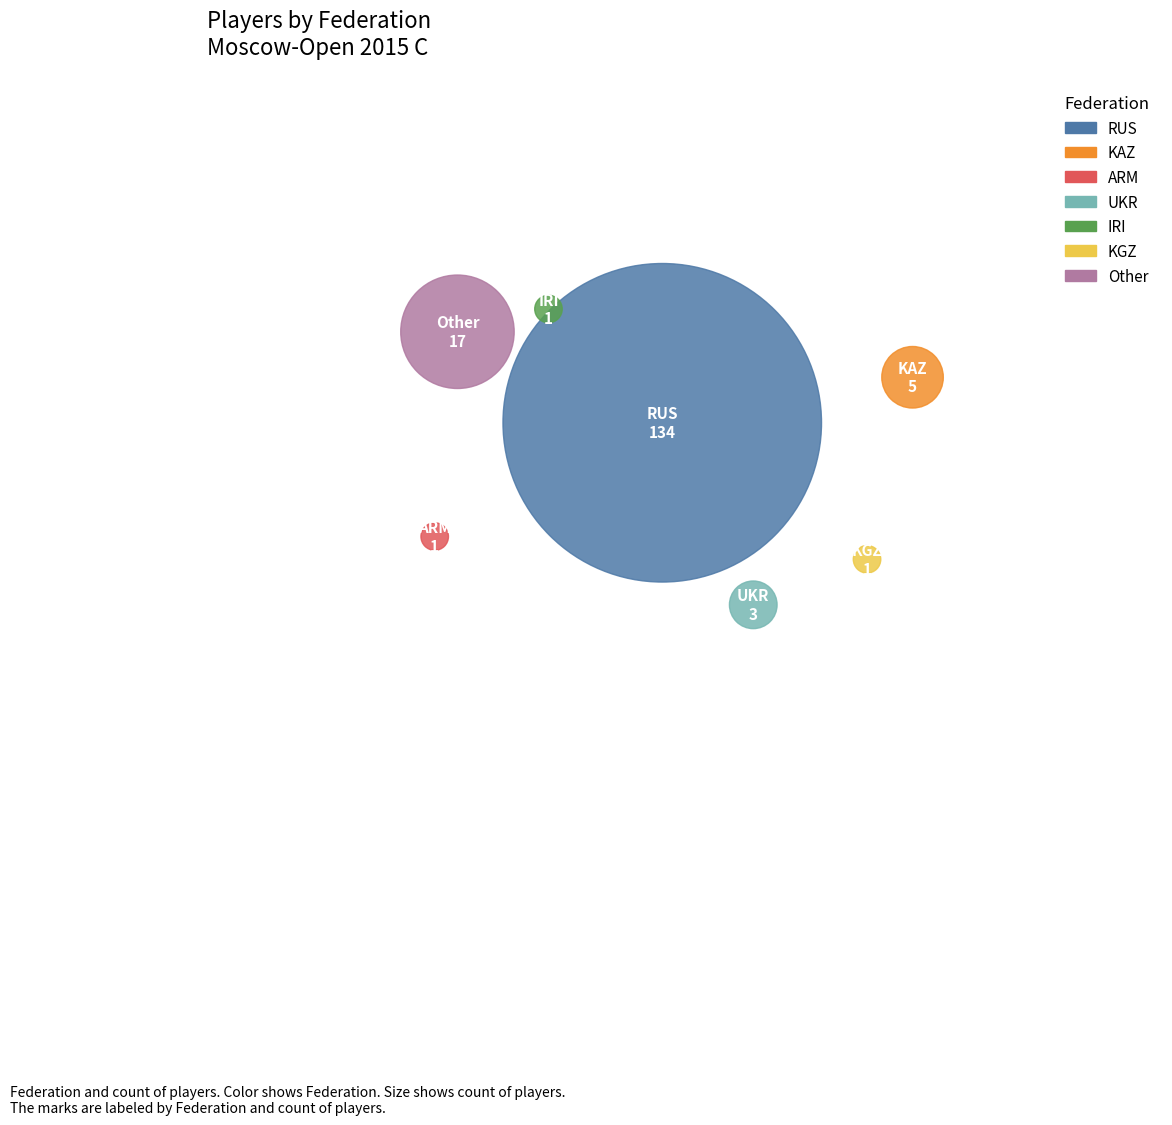

Which category has the smallest portion of the pie?

ARM